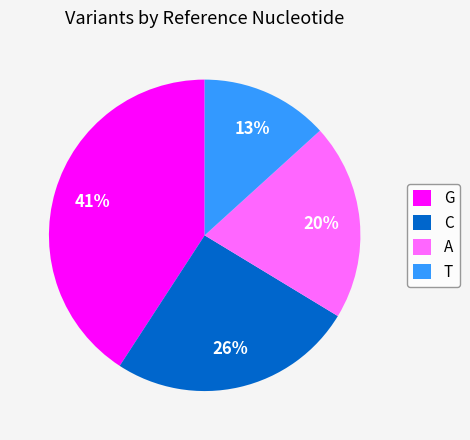

To the nearest percent, what portion does C represent?

26%